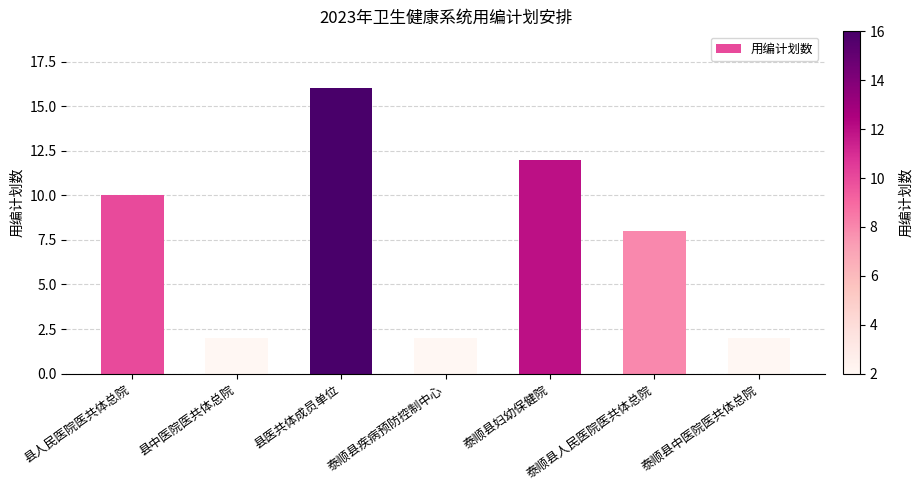

True or false: the data shows 14 at 县人民医院医共体总院.

False